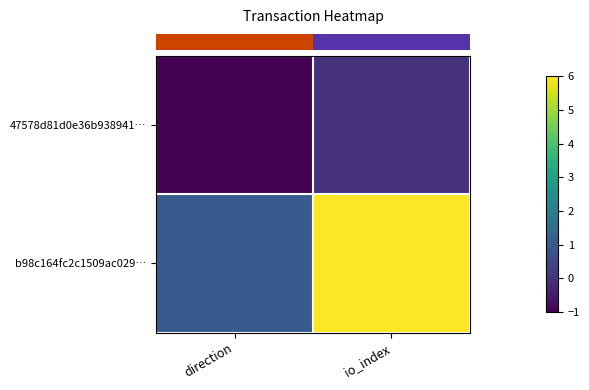

At which category is the sum across all series the highest?

io_index